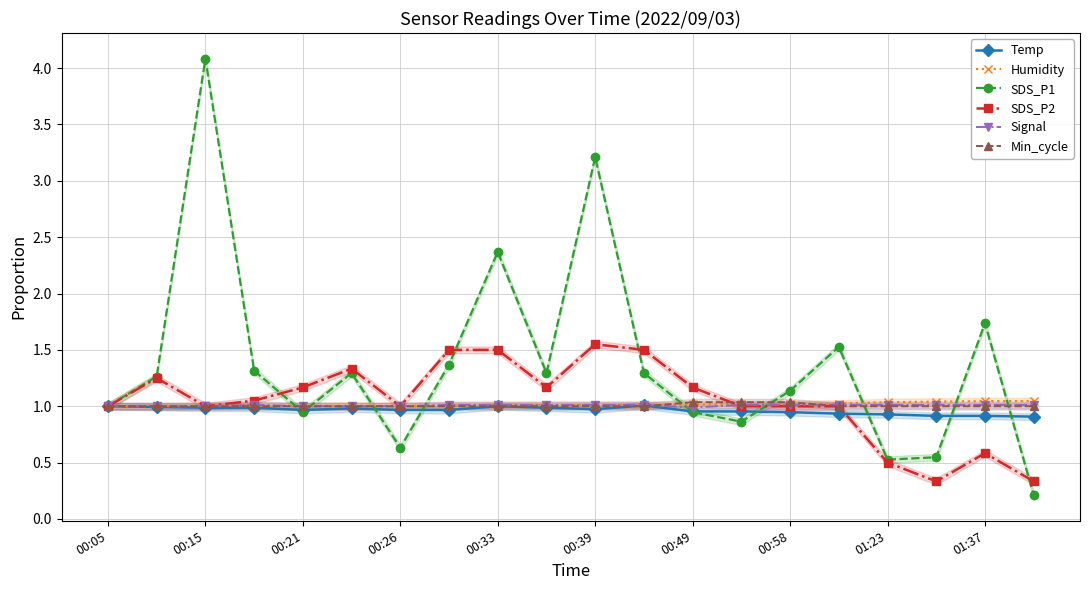

Where is the first local maximum for SDS_P1?

00:15